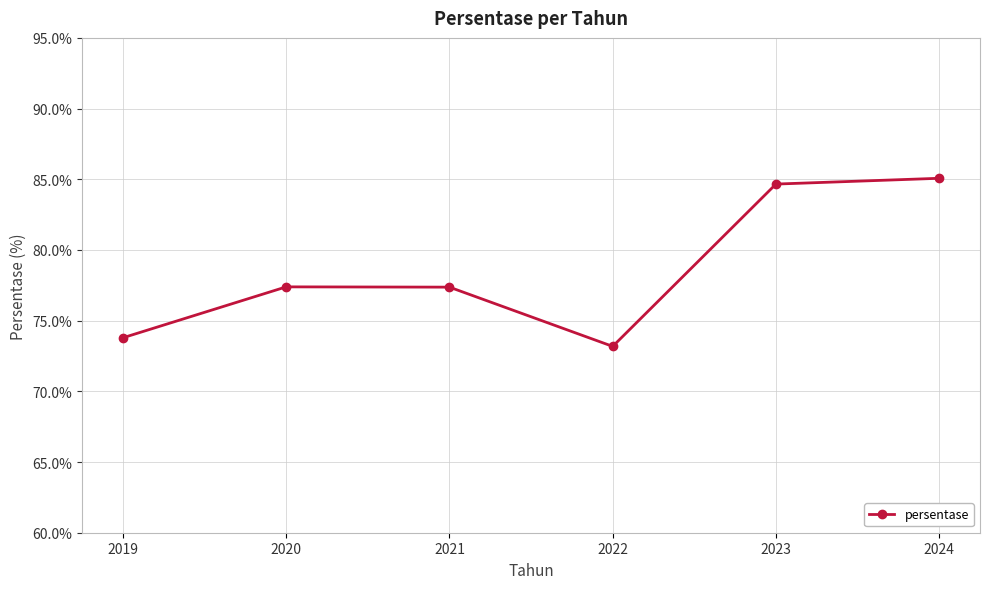

Between 2024 and 2022, which is larger?

2024